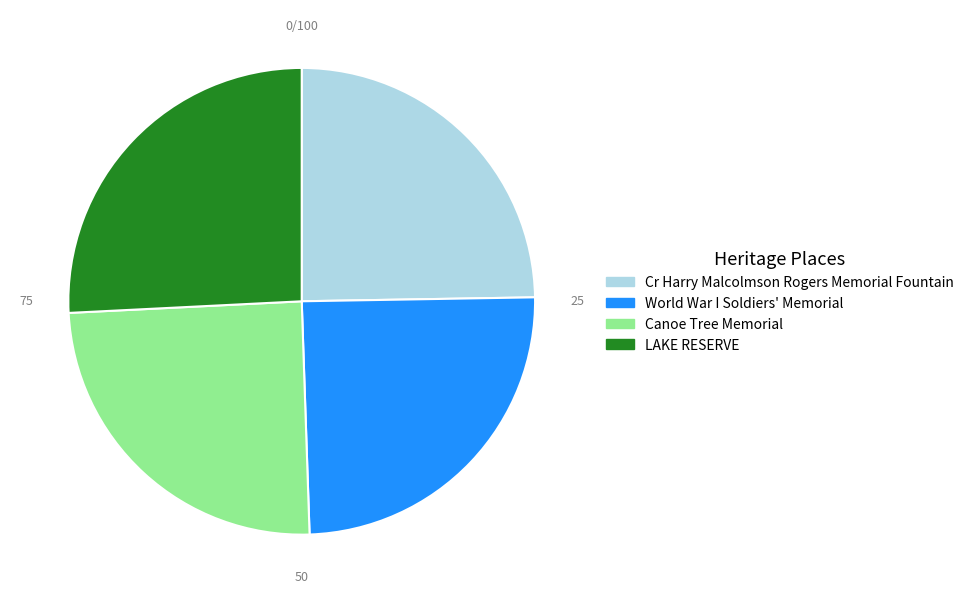

Do LAKE RESERVE and Canoe Tree Memorial together represent more than half of the pie?

Yes